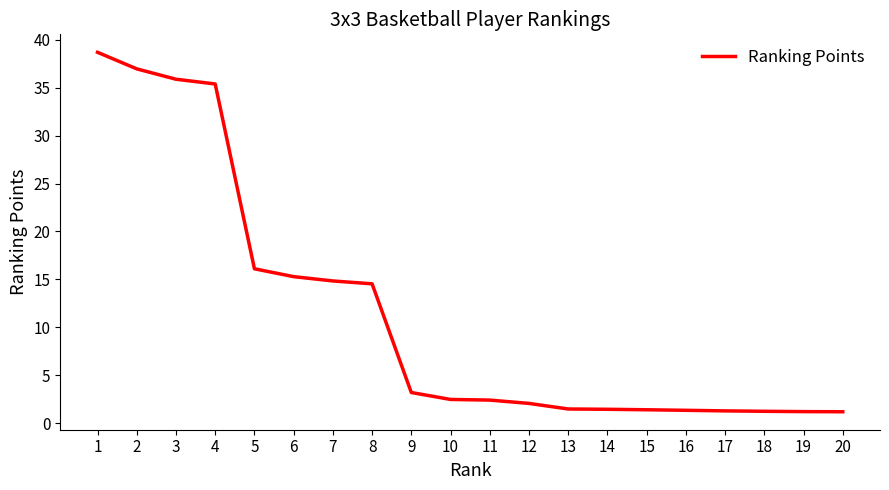

Does the chart display data point markers on the line(s)?

No